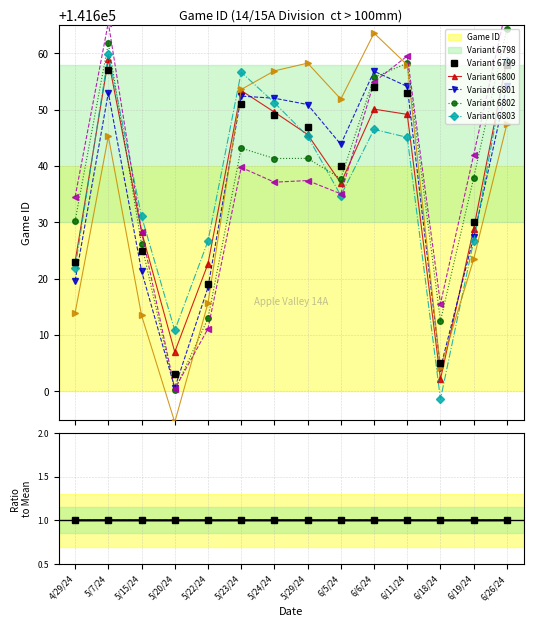

Rank the categories by value from highest to lowest.

6/26/24, 5/7/24, 6/6/24, 6/11/24, 5/23/24, 5/24/24, 5/29/24, 6/5/24, 6/19/24, 5/15/24, 4/29/24, 5/22/24, 6/18/24, 5/20/24